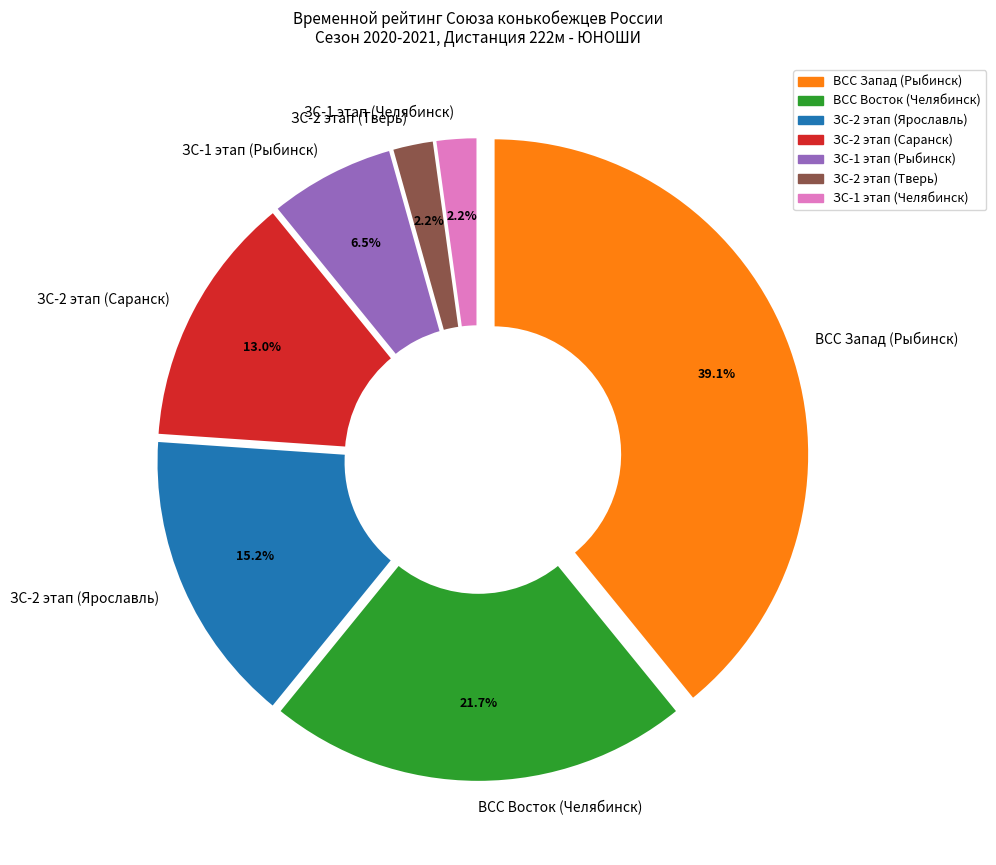

What percentage is the ЗС-2 этап (Ярославль) slice, to the nearest percent?

15%